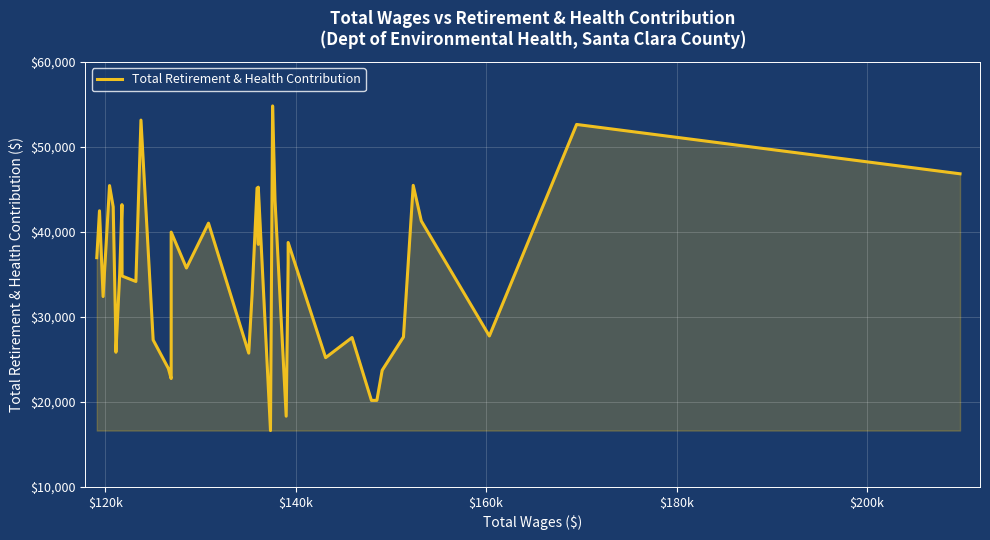

True or false: the data has more than 0 interior local peaks.

True